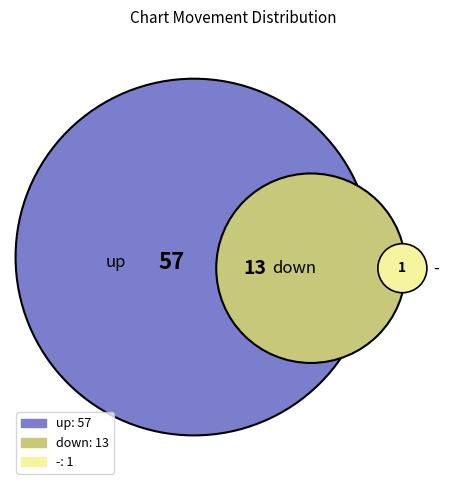

Is it true that up is 75% of the pie?

False